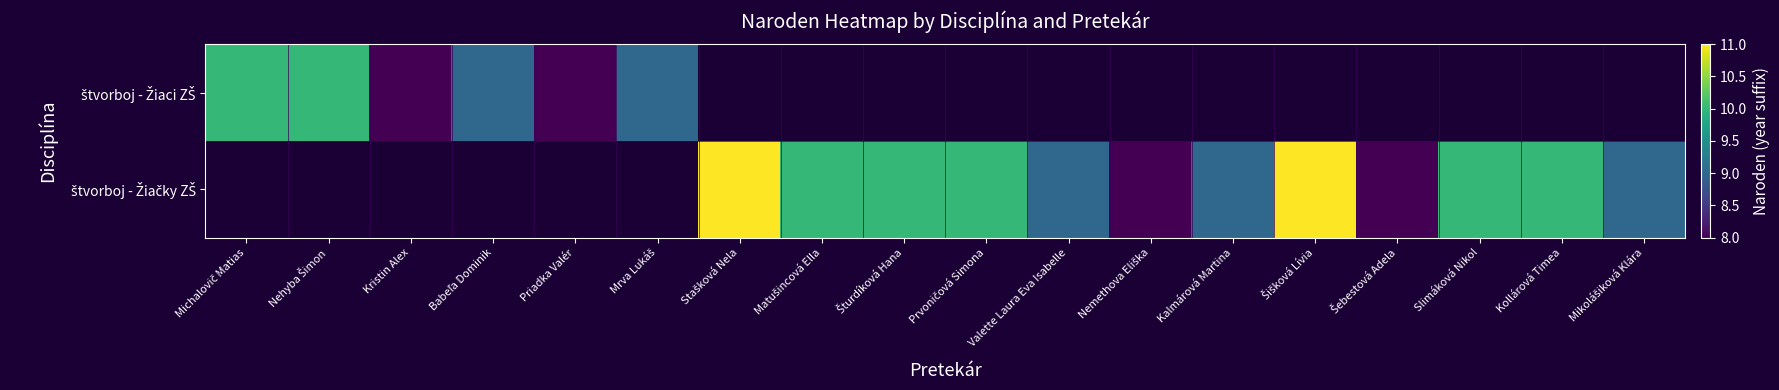

The value of štvorboj - Žiačky ZŠ at Matušincová Ella is 4.4. True or false?

False